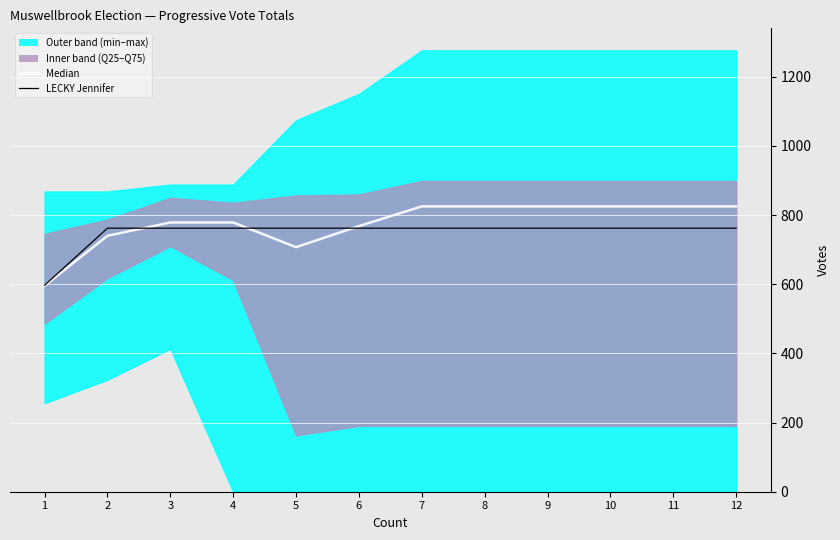

Reading left to right, transcribe all the data shown in this chart.

Median: 595.5	740.0	778.5	778.5	707.0	768.0	825.0	825.0	825.0	825.0	825.0	825.0
LECKY Jennifer: 597.0	762.0	762.0	762.0	762.0	762.0	762.0	762.0	762.0	762.0	762.0	762.0